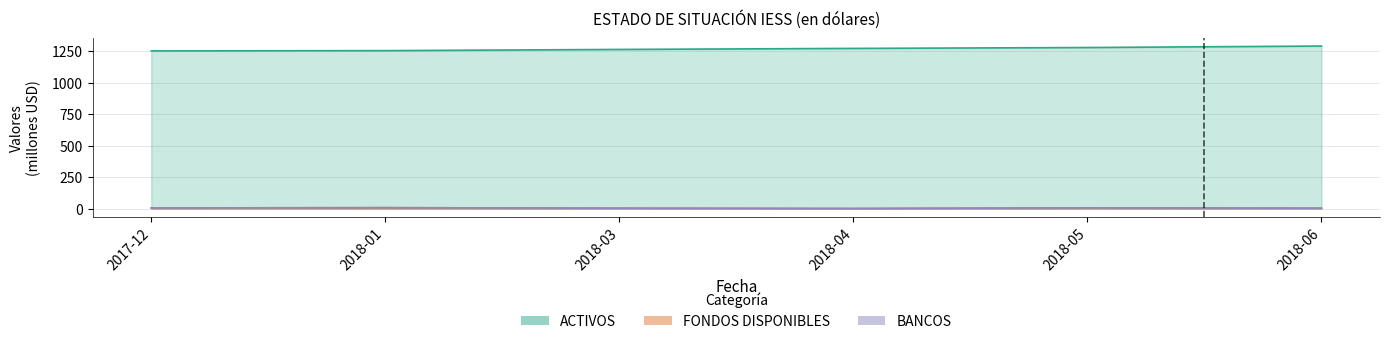

The BANCOS series shows 5.8 at 2018-05. True or false?

True